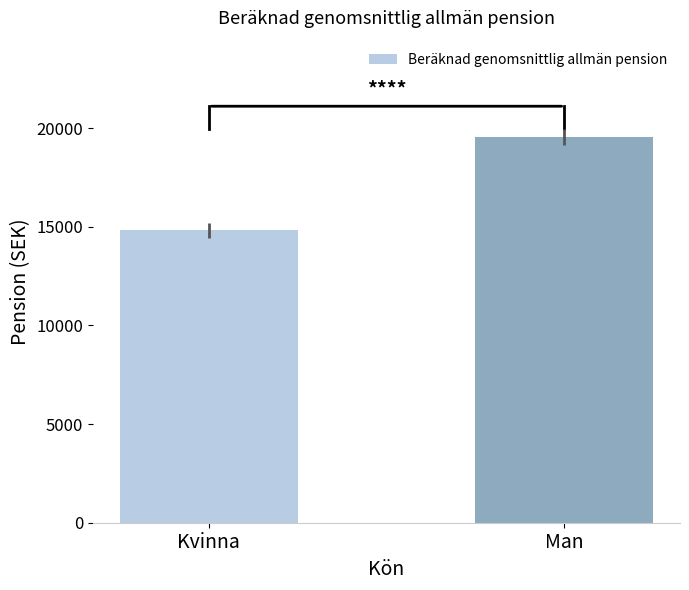

Between Kvinna and Man, which is larger?

Man